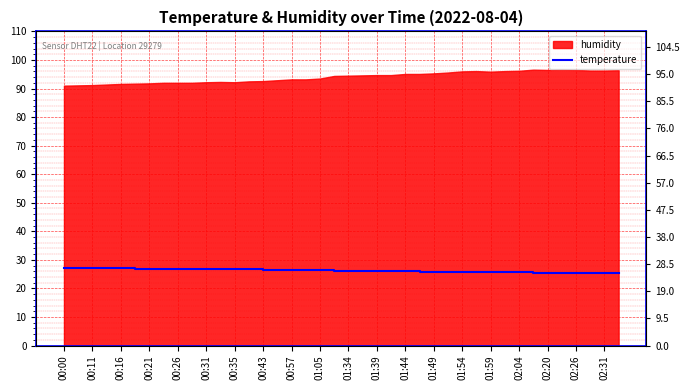

The value at 21 is 44.1. True or false?

False